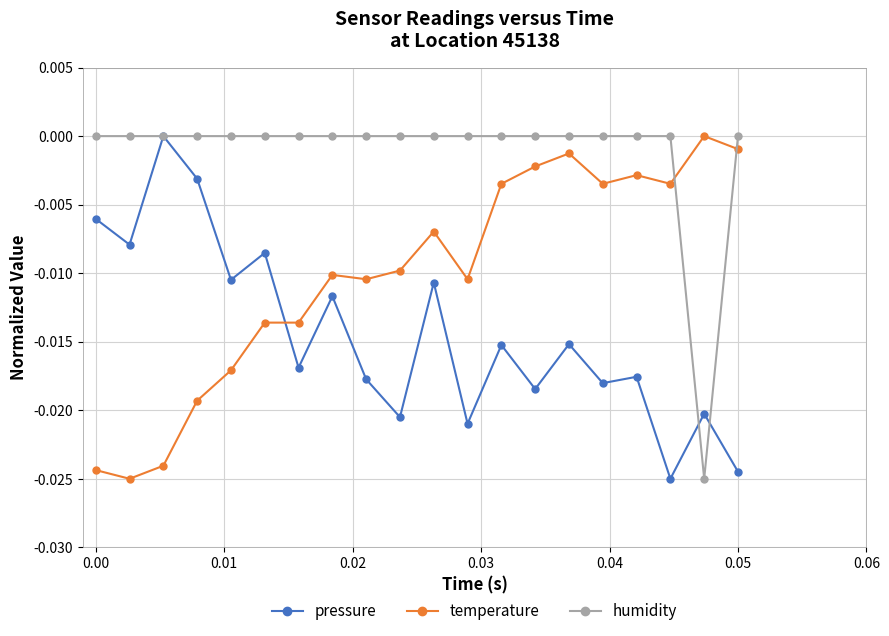

Which series has the largest total across all categories?

humidity